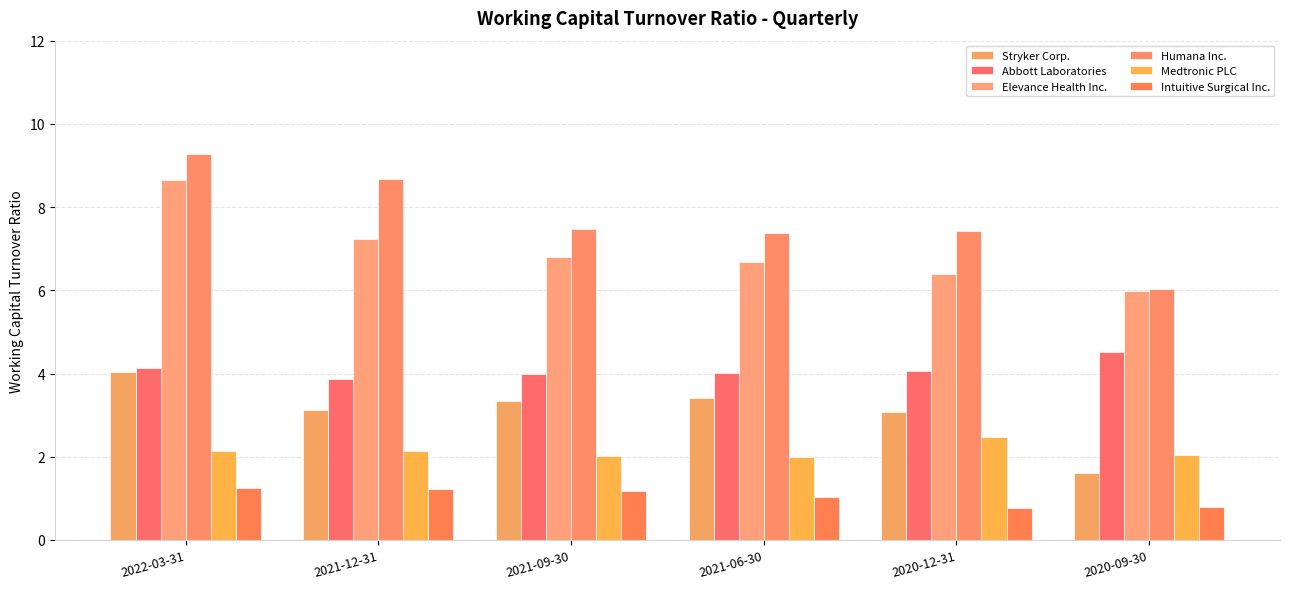

What is the label of the 2nd bar from the right?

2020-12-31